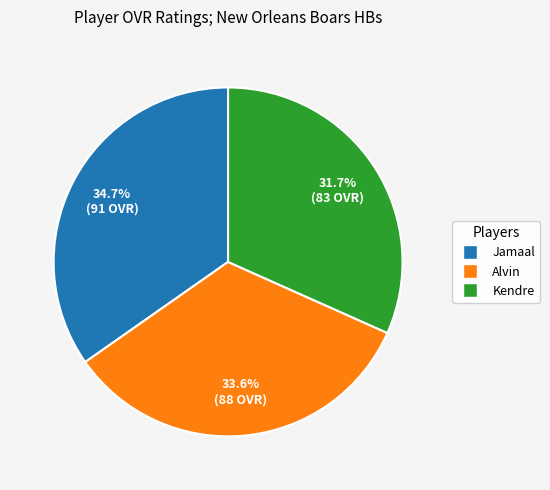

What portion of the pie excludes Jamaal?

65.3%